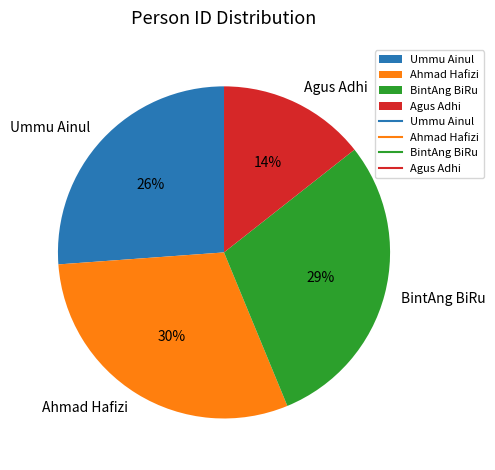

True or false: Ahmad Hafizi accounts for 30% of the total.

True